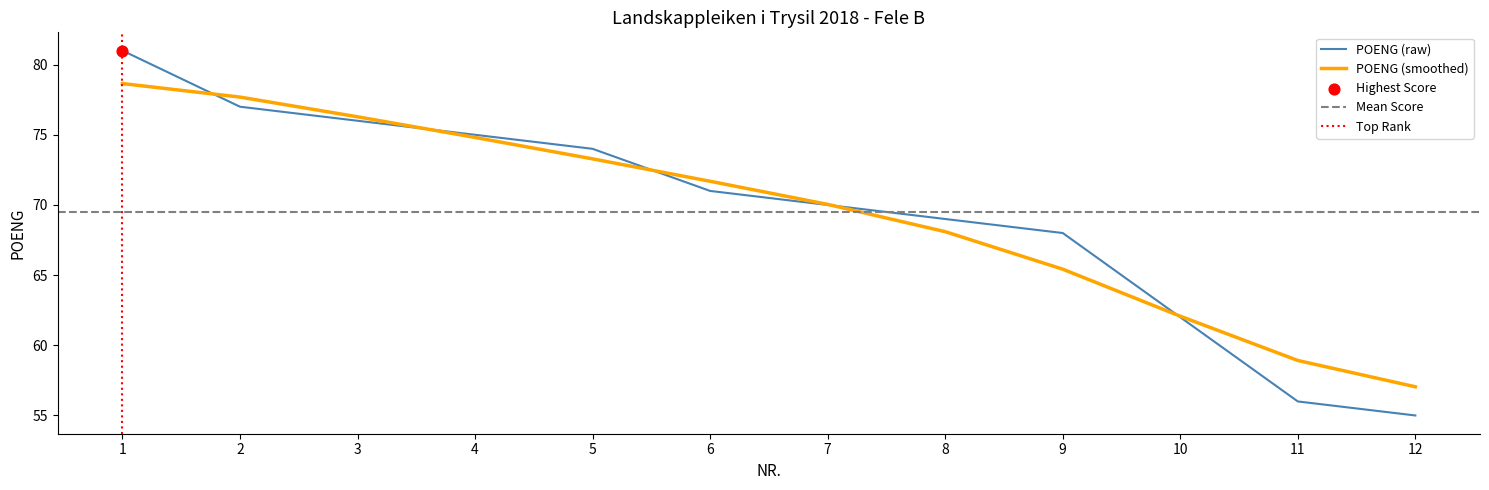

Between 2 and 4, which is larger?

2